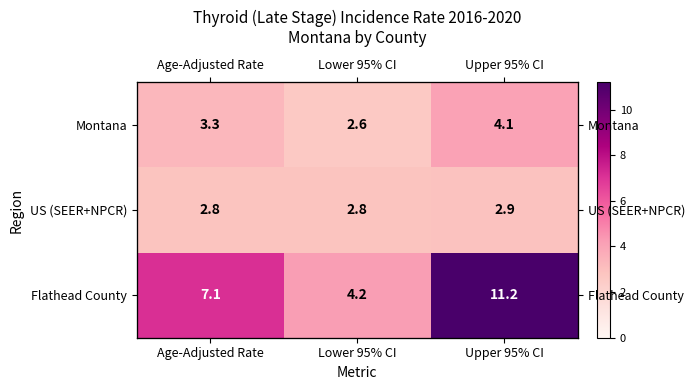

How many categories are shown in the chart?

3